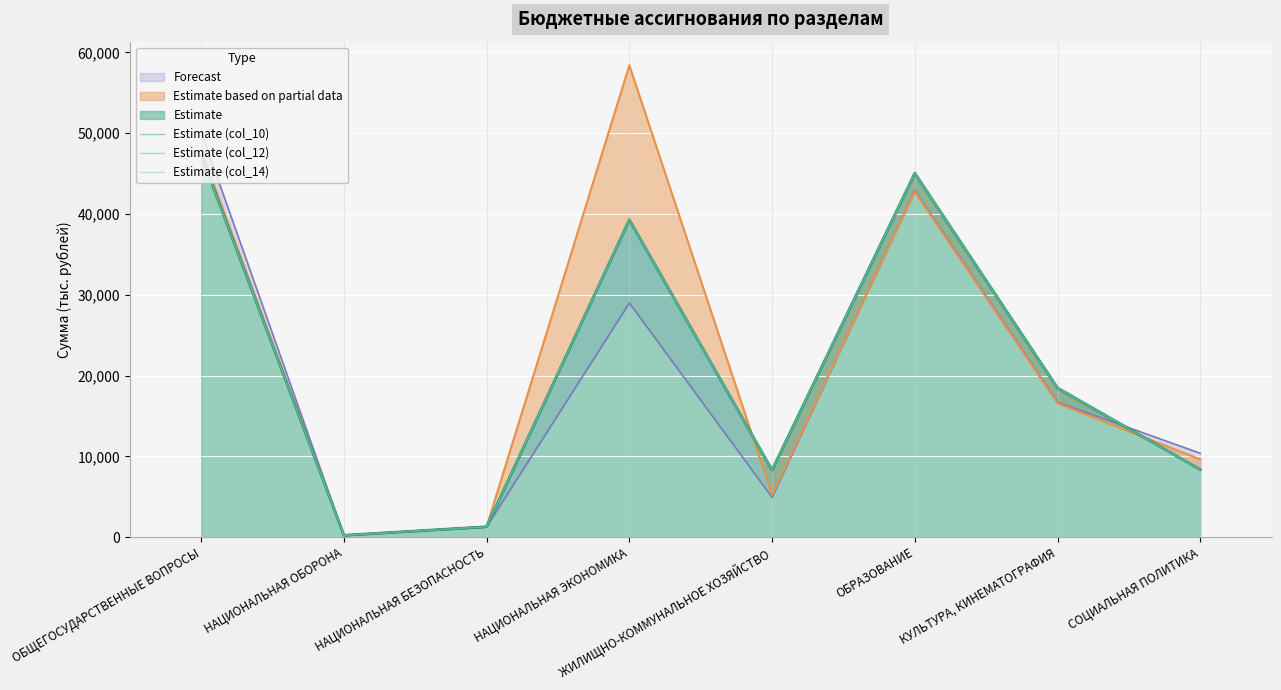

True or false: Estimate (col_12) and Estimate (col_14) cross at least once.

False